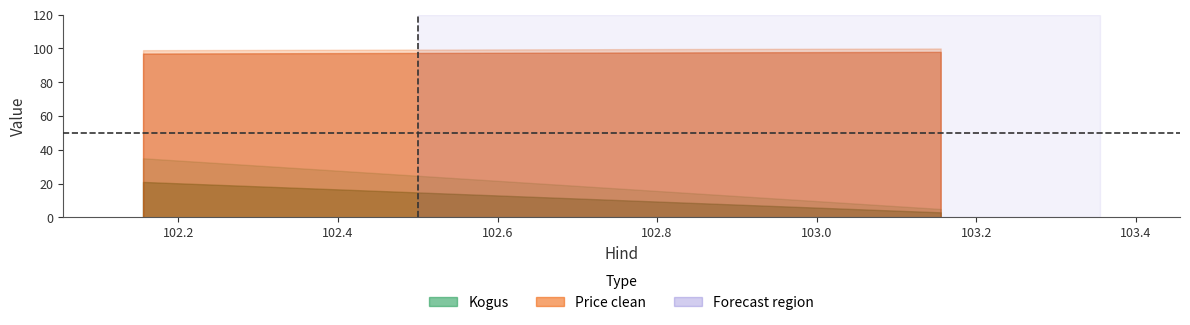

Is the value of Kogus at 102.155556 greater than the value of Price clean at 102.155556?

No